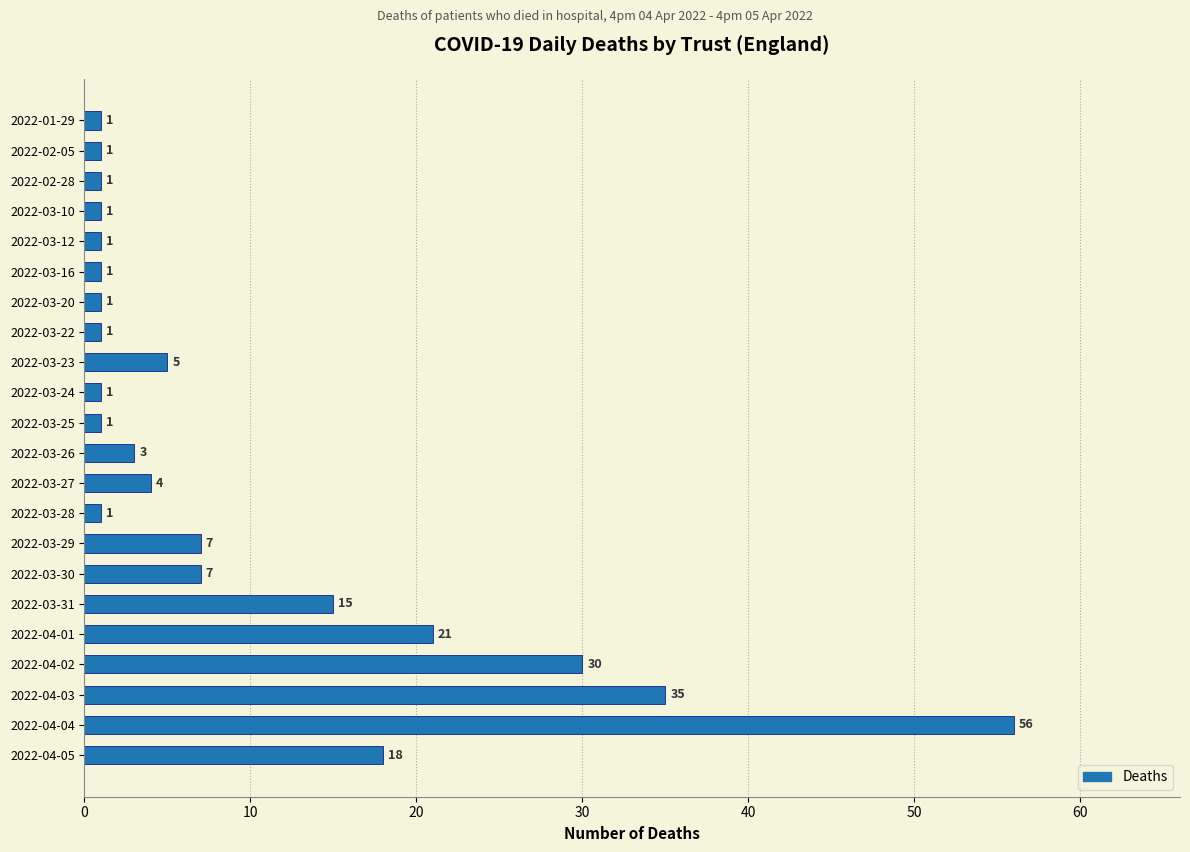

What is the change in value from 2022-03-23 to 2022-03-28?

-4